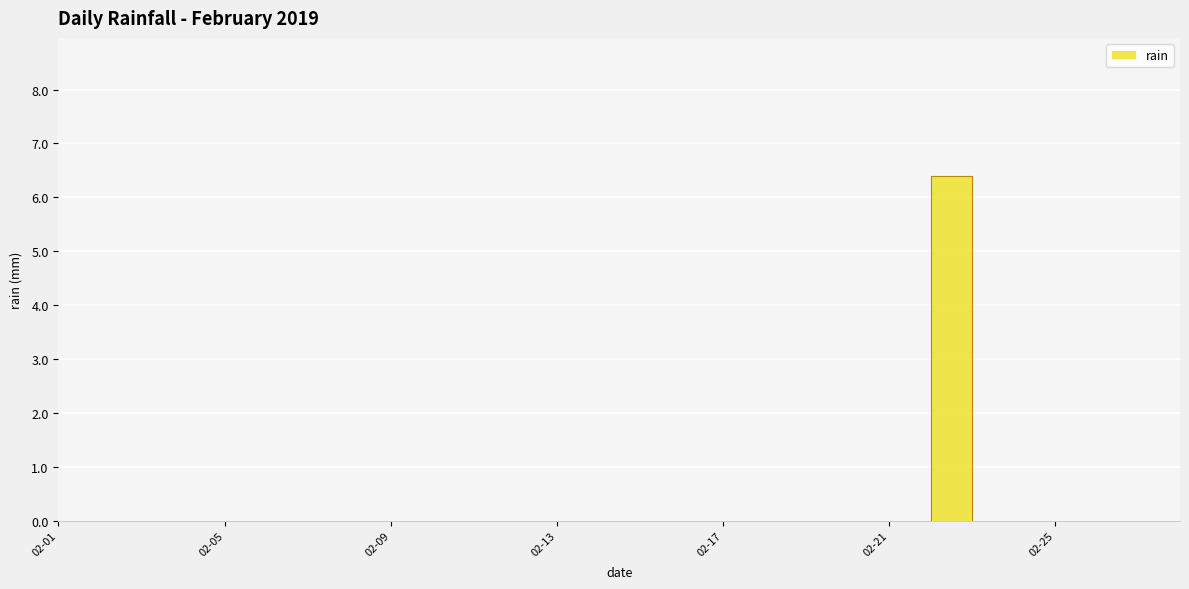

Between 2019-02-11 and 2019-02-25, which is larger?

2019-02-11